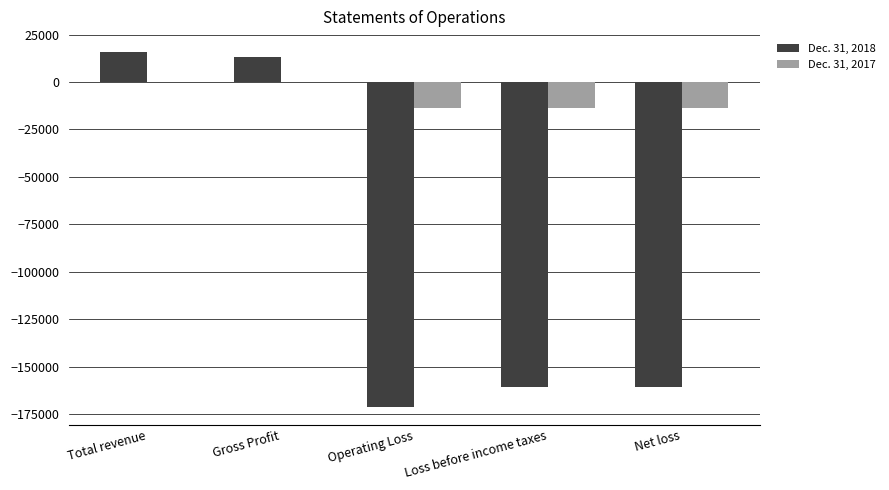

Which series has the largest total across all categories?

Dec. 31, 2017